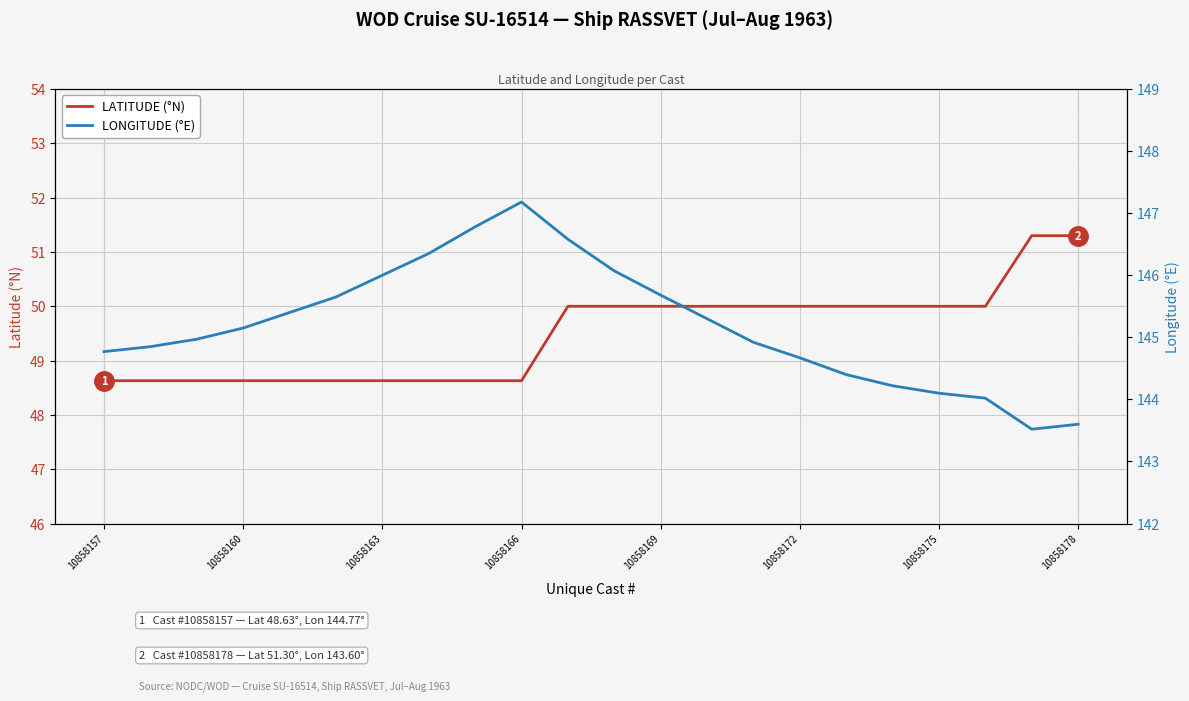

What is the minimum value for LATITUDE (°N)?

48.6